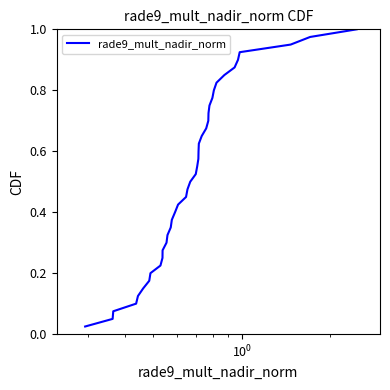

Does the chart have visible grid lines?

No